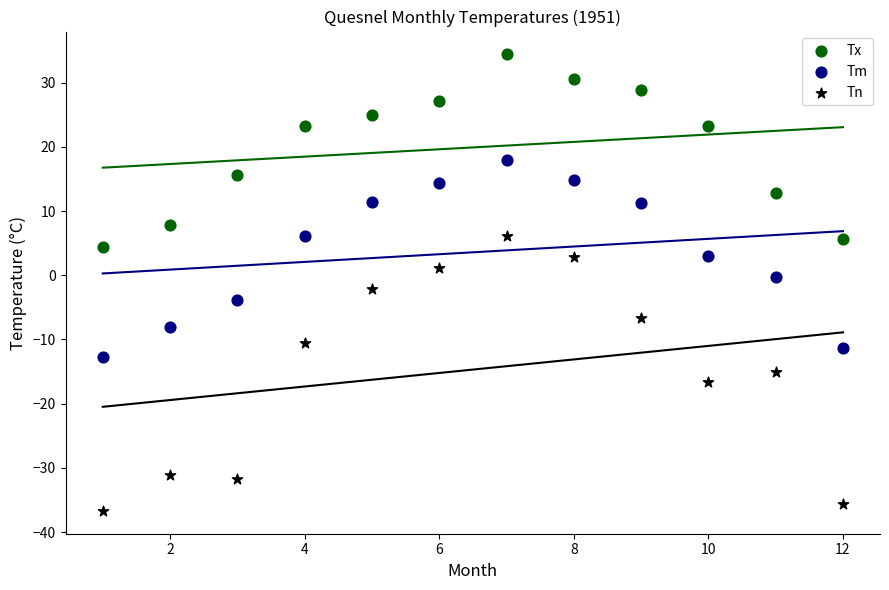

What are all the series names shown in the legend?

Tx, Tm, Tn